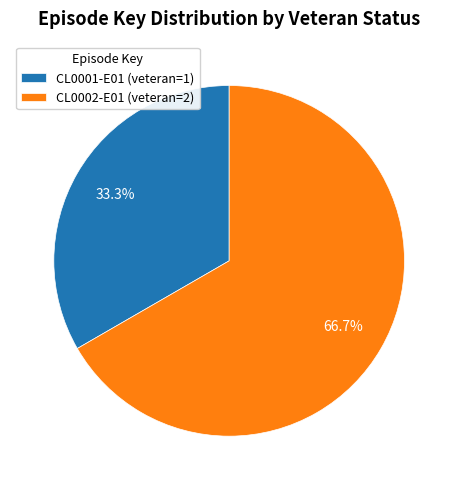

Which category has the biggest portion of the pie?

CL0002-E01